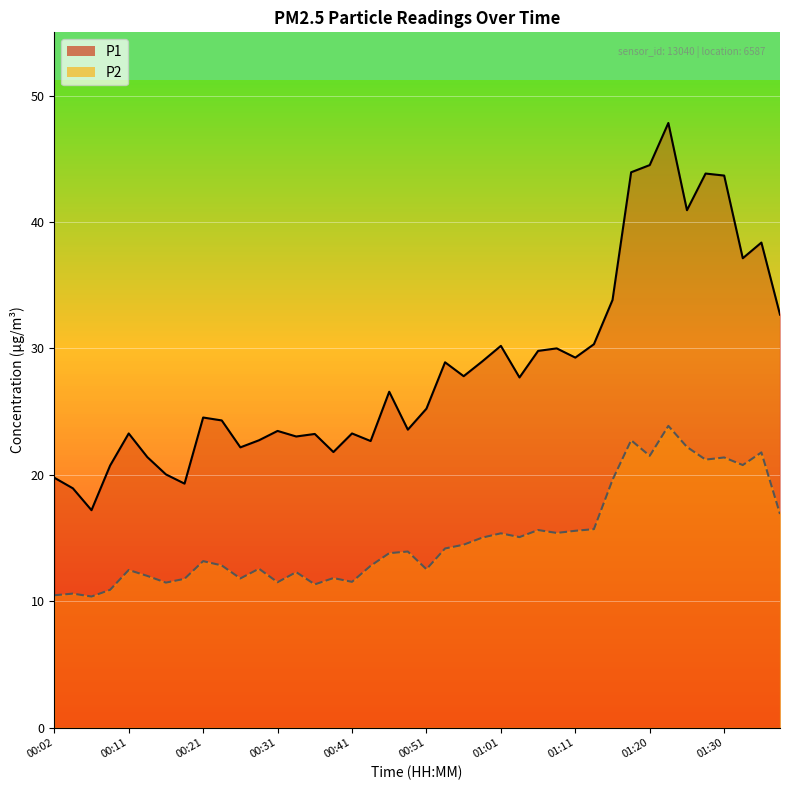

Rank the series at 00:21 from highest to lowest value.

P1, P2